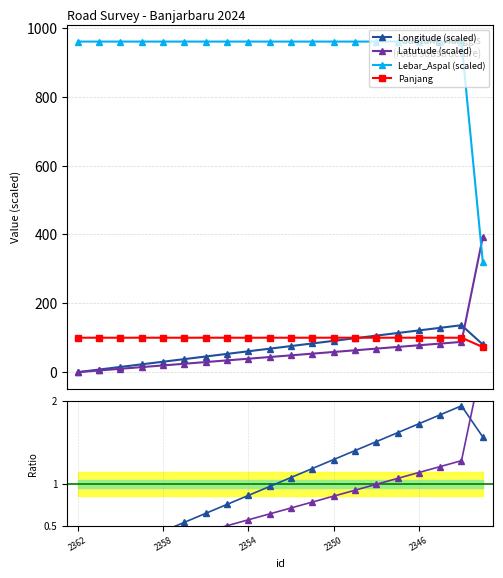

True or false: Lebar_Aspal (scaled) and Panjang intersect in this chart.

False